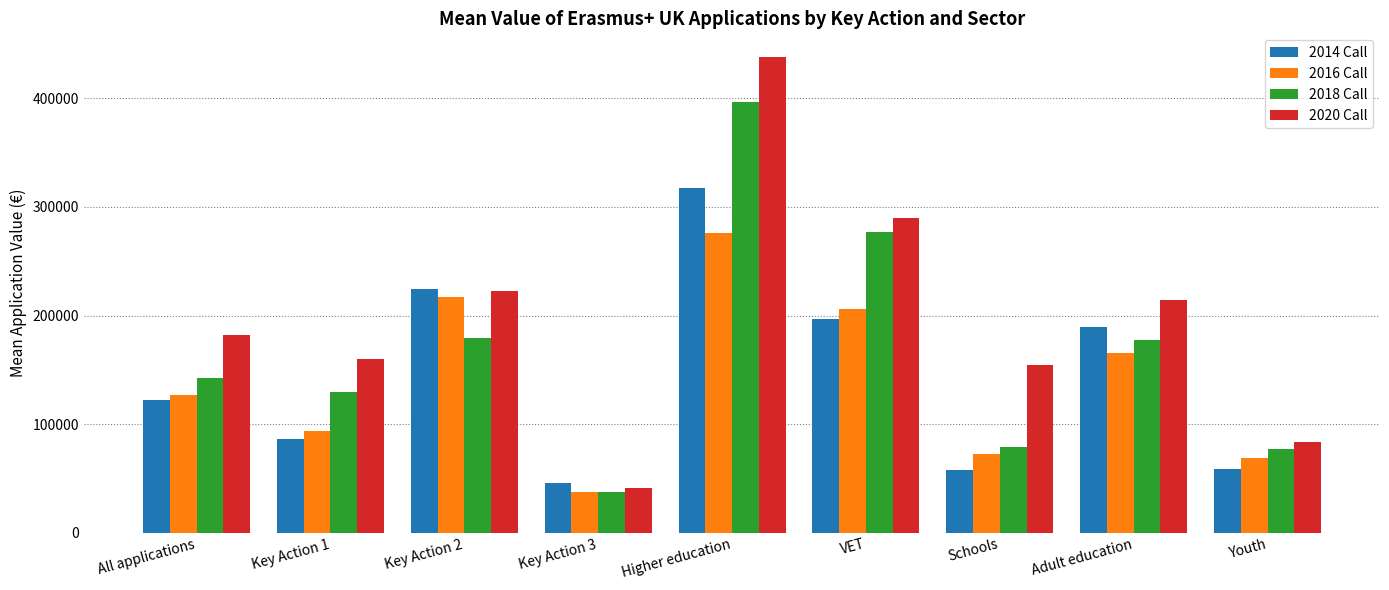

At which label does 2014 Call reach its minimum?

Key Action 3